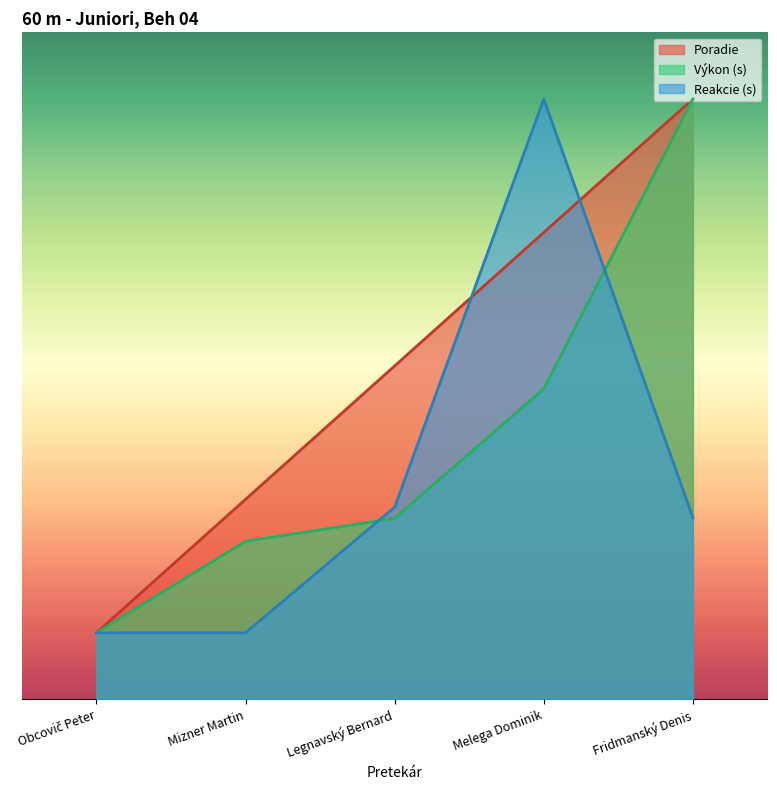

What position from the right is Fridmanský Denis?

1